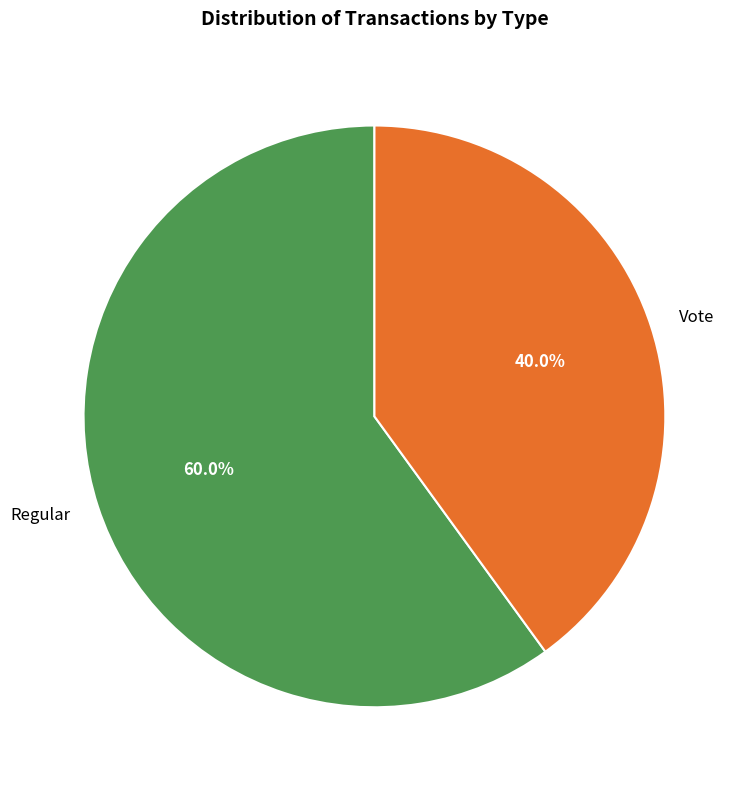

Which slice is the largest?

Regular